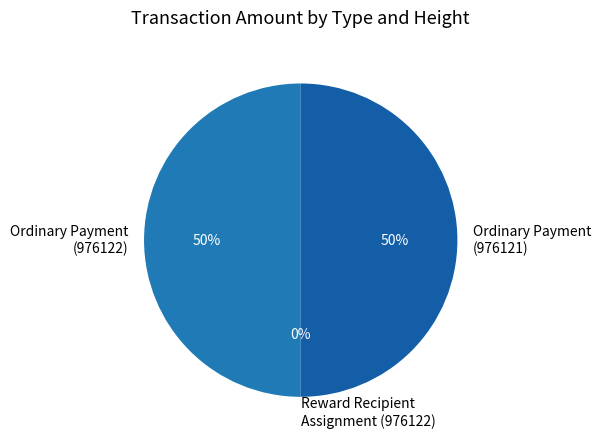

Rank the categories by value from highest to lowest.

Ordinary Payment (976122), Ordinary Payment (976121), Reward Recipient Assignment (976122)